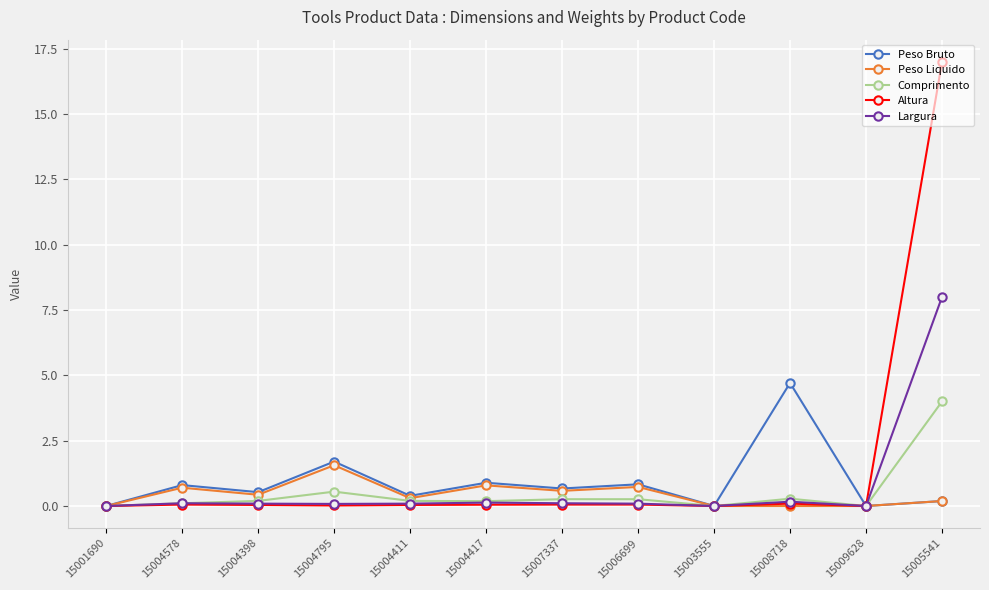

What is the difference between the highest and lowest values at 15006699?

0.8